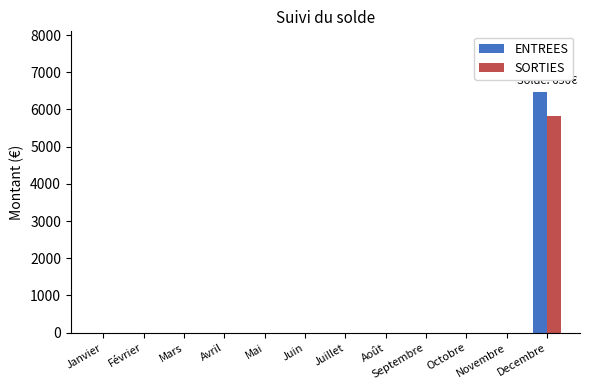

How many data points in SORTIES are above 0?

1